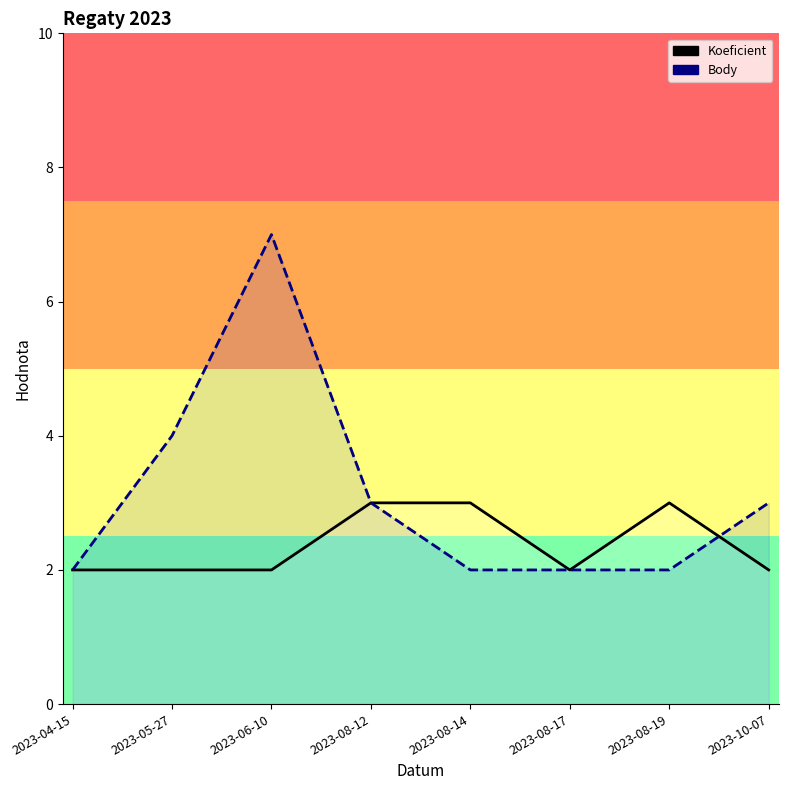

Between 2023-05-27 and 2023-08-12, which series saw the biggest shift?

Koeficient